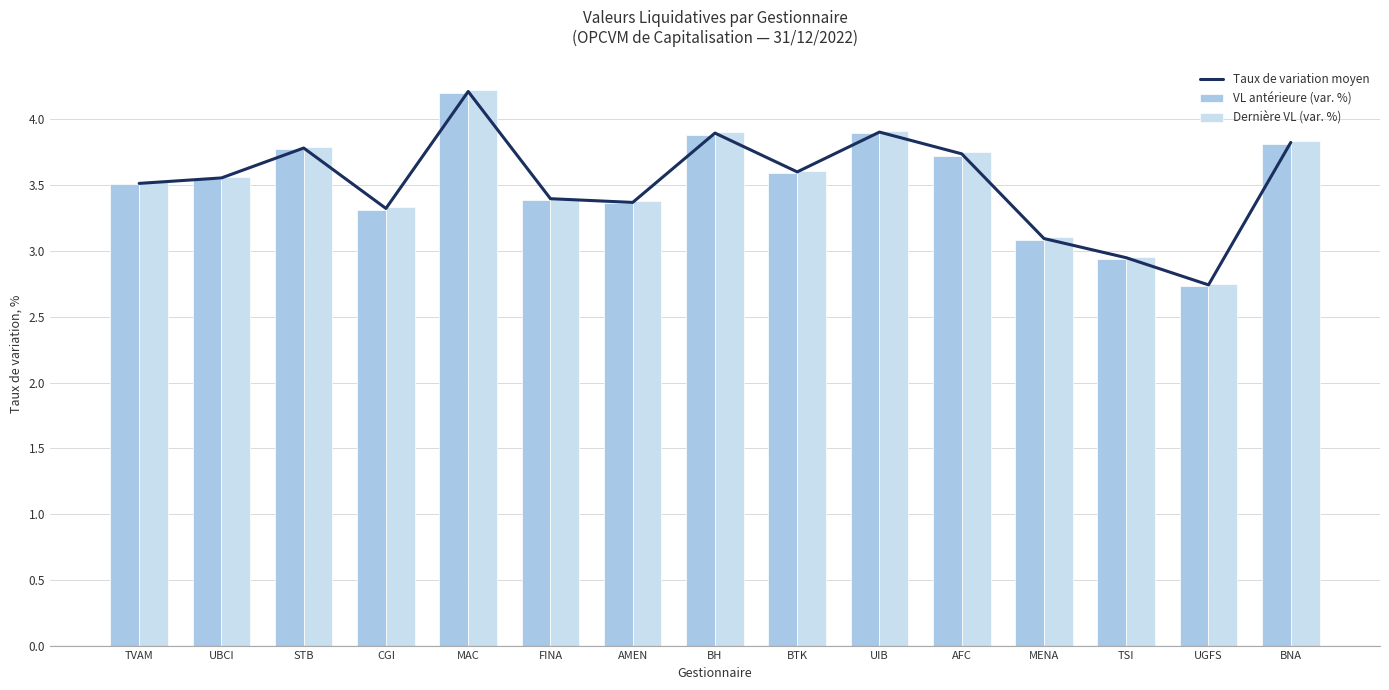

Reading left to right, extract all data points from this chart.

Taux de variation moyen: 3.5	3.6	3.8	3.3	4.2	3.4	3.4	3.9	3.6	3.9	3.7	3.1	2.9	2.7	3.8
VL antérieure (var. %): 3.5	3.5	3.8	3.3	4.2	3.4	3.4	3.9	3.6	3.9	3.7	3.1	2.9	2.7	3.8
Dernière VL (var. %): 3.5	3.6	3.8	3.3	4.2	3.4	3.4	3.9	3.6	3.9	3.8	3.1	3.0	2.8	3.8